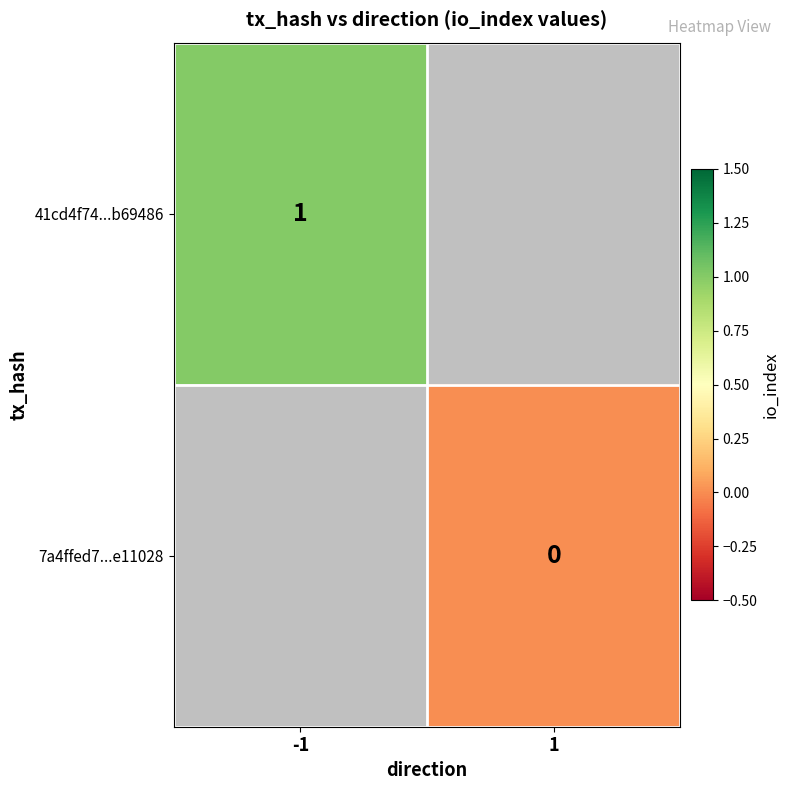

True or false: 41cd4f74...b69486 has a value of 1 at -1.

True